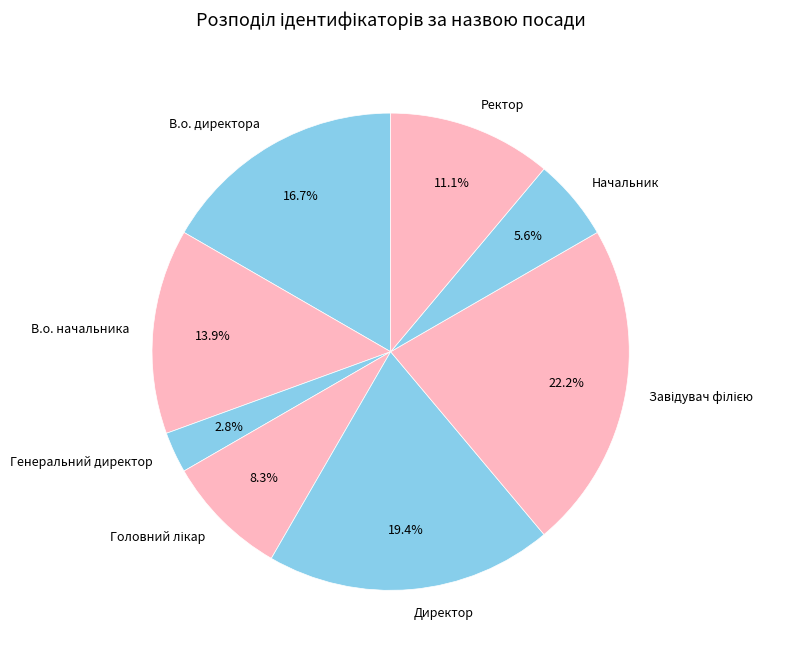

The В.о. начальника slice represents 14% of the pie. True or false?

True